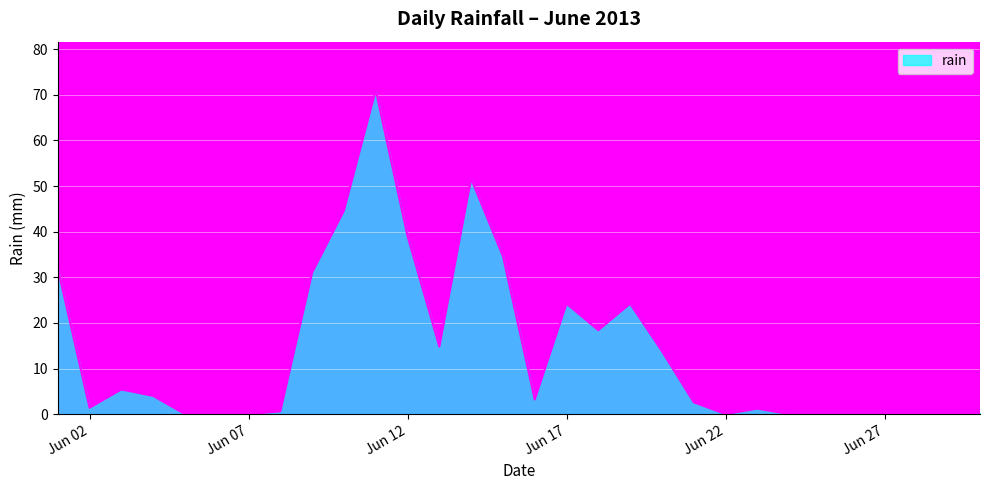

What is the difference between the maximum and minimum values?

71.0